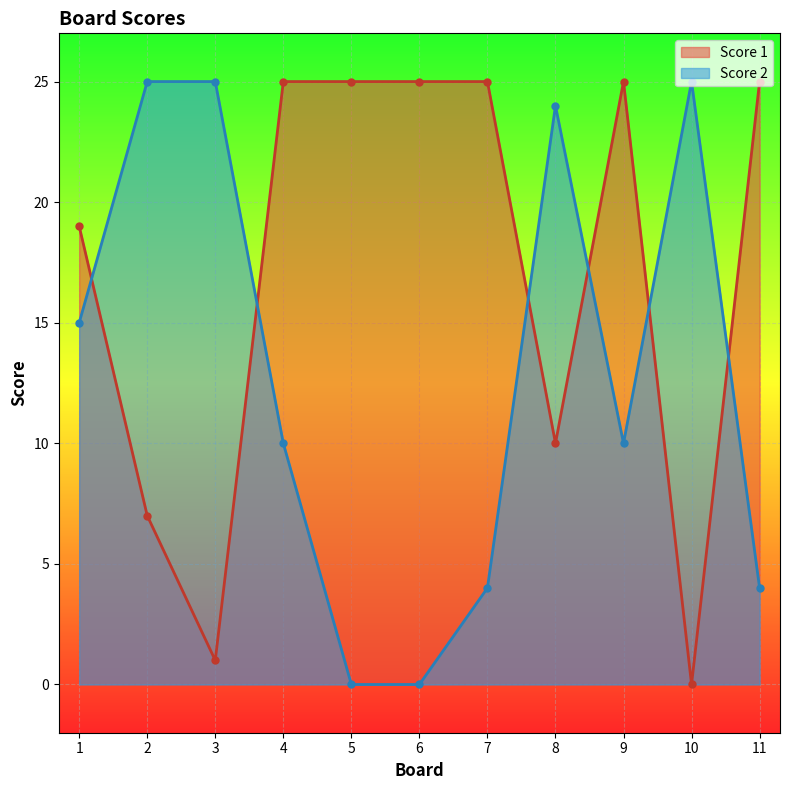

At which category does Score 1 reach its first local peak?

9